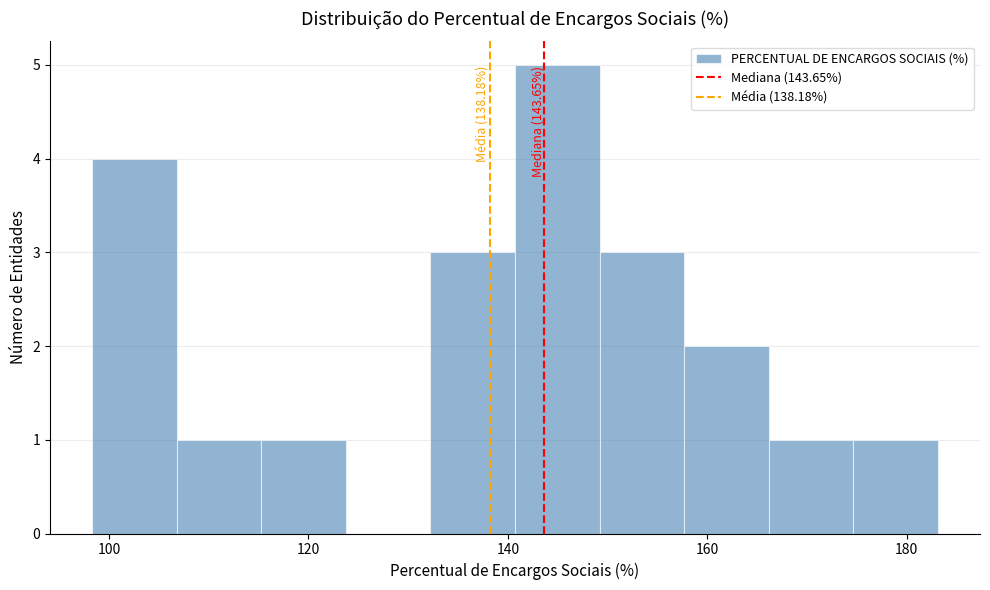

Which range on the x-axis has the tallest bar?

140 to 150